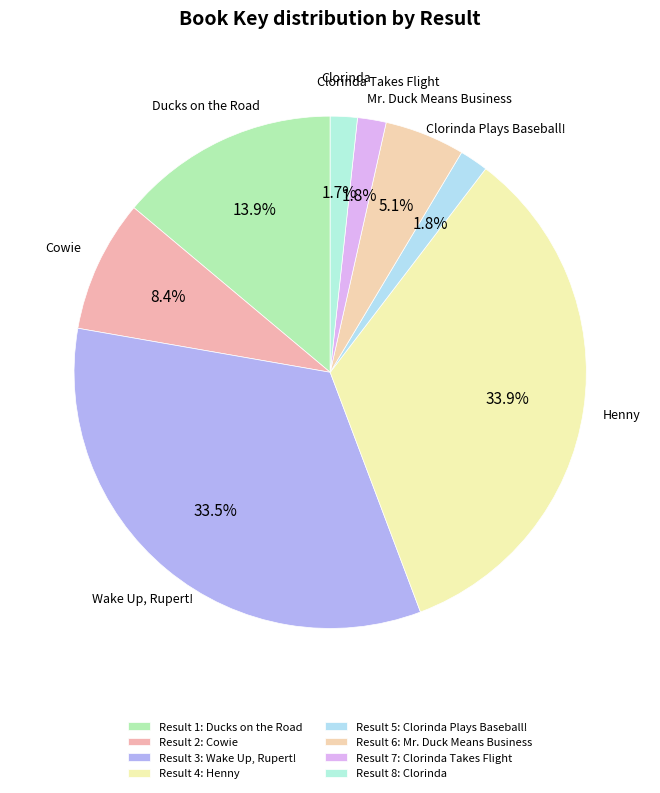

Which category has the biggest portion of the pie?

Henny